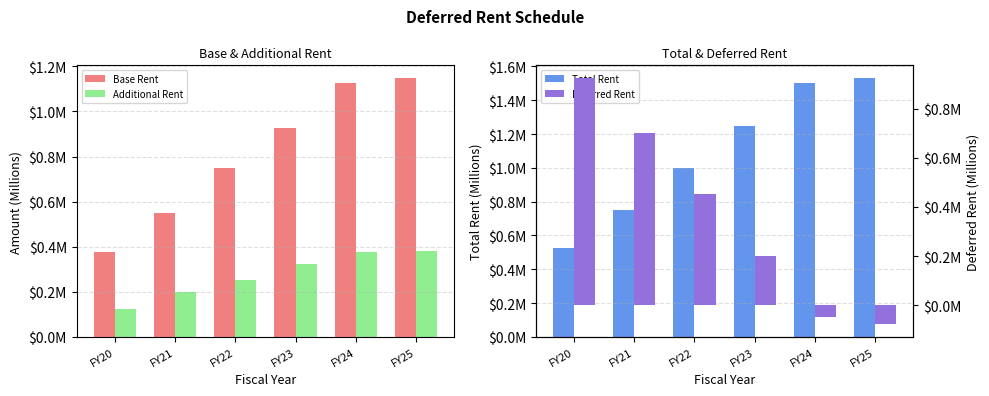

What is the minimum value shown in the chart?

-0.1